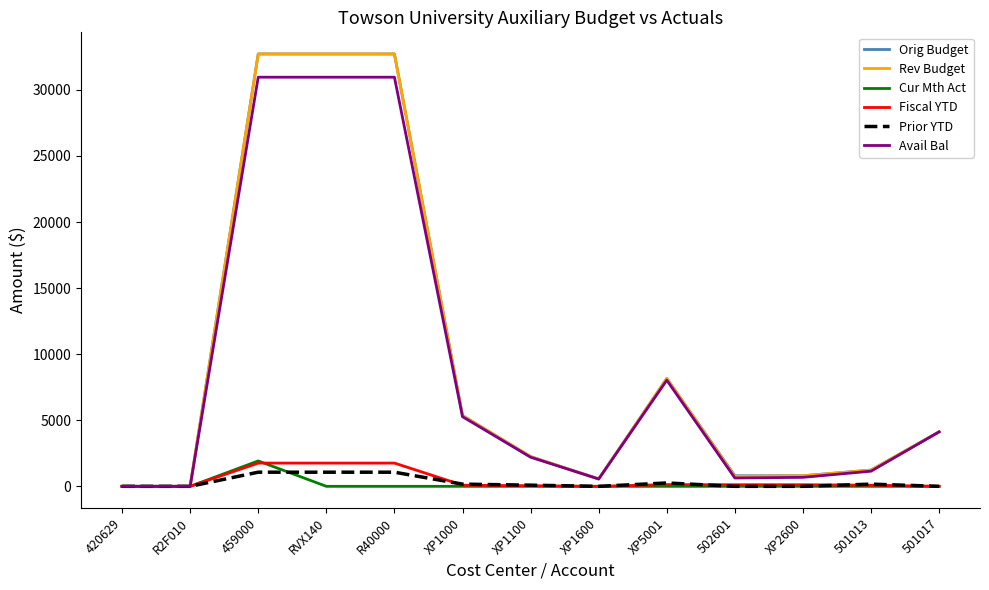

At which label does Rev Budget first exceed 2249?

459000